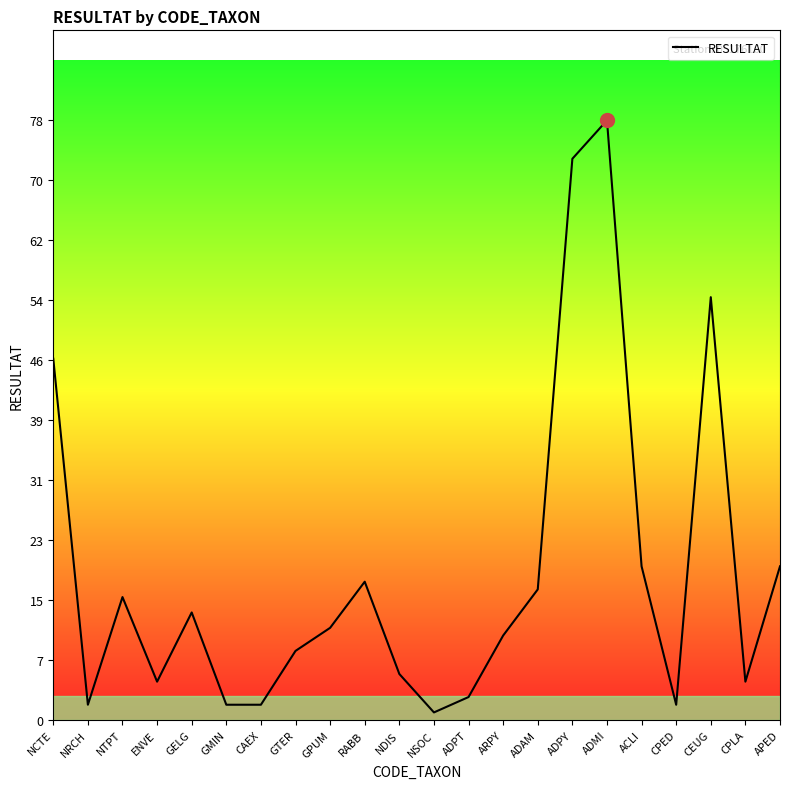

Reading right to left, extract all data points from this chart.

APED=20	CPLA=5	CEUG=55	CPED=2	ACLI=20	ADMI=78	ADPY=73	ADAM=17	ARPY=11	ADPT=3	NSOC=1	NDIS=6	RABB=18	GPUM=12	GTER=9	CAEX=2	GMIN=2	GELG=14	ENVE=5	NTPT=16	NRCH=2	NCTE=47